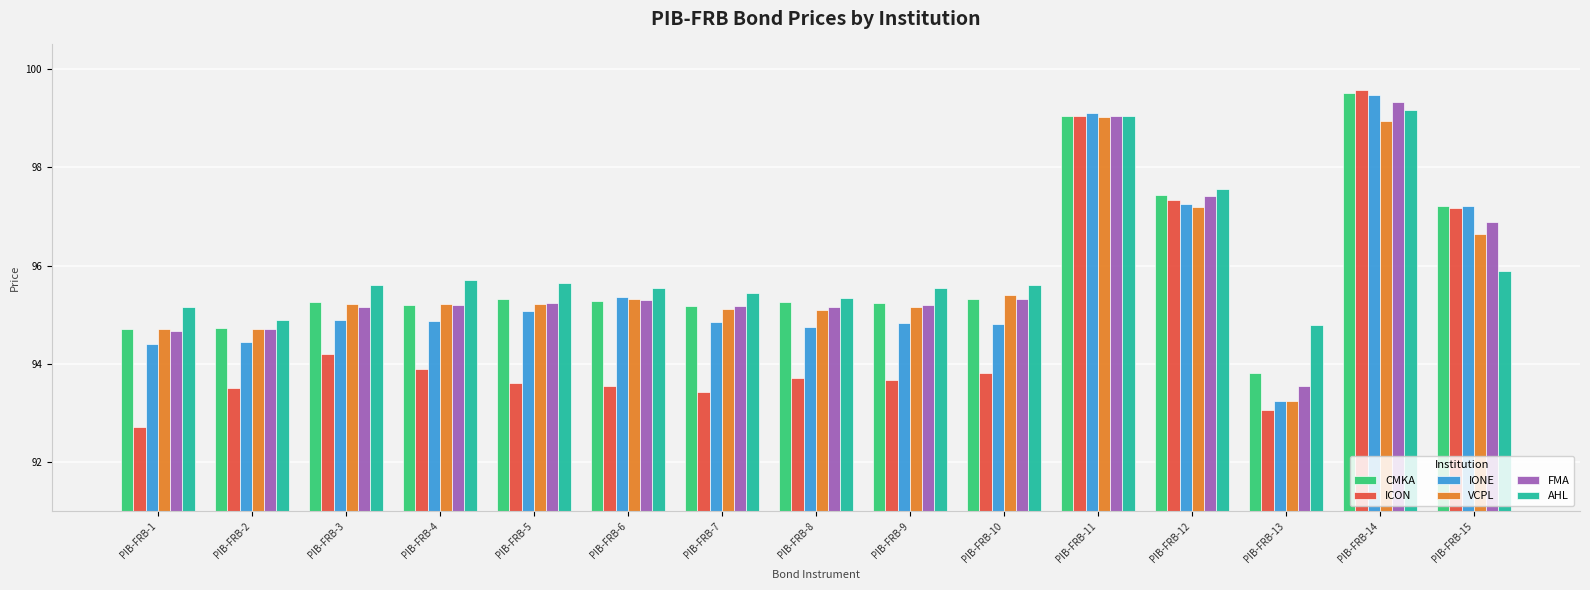

What is the value of the VCPL bar at the 3rd from the left?

95.2